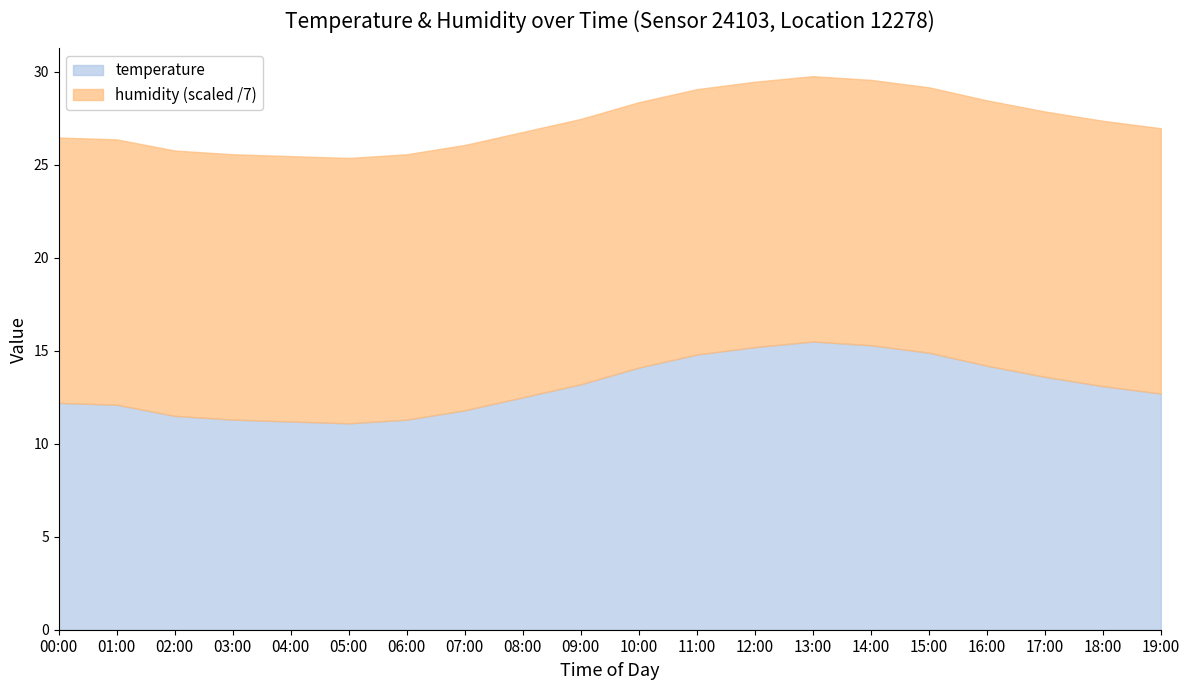

List the series in order of their peak value, highest first.

humidity, temperature